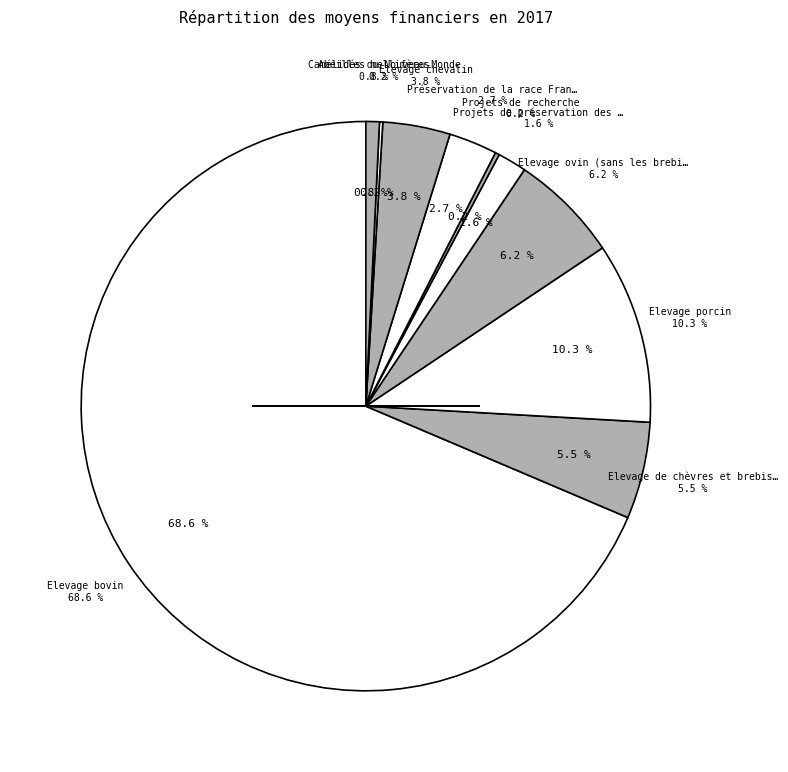

What is the total percentage of Elevage porcin and Elevage bovin?

78.9%